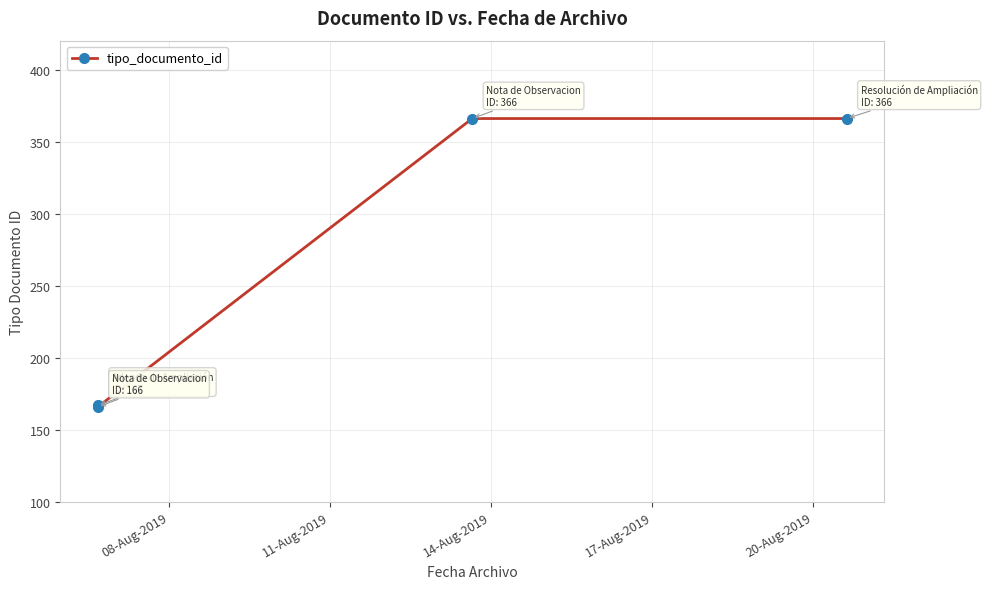

What is the difference between the maximum and minimum values?

200